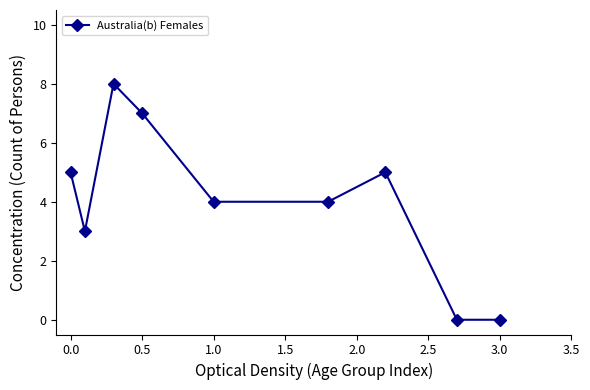

What is the greatest value displayed?

8